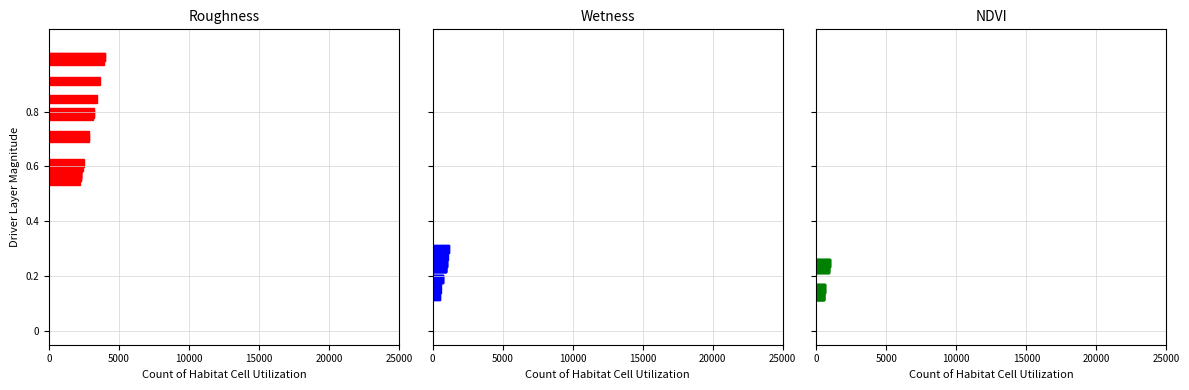

What is the difference between the second highest and second lowest values in the Wetness series?

680